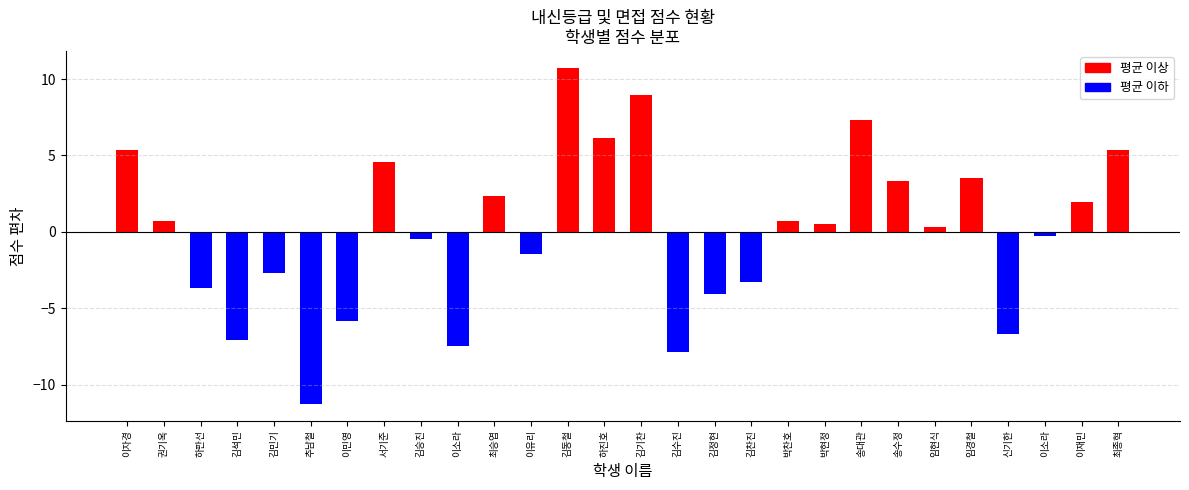

Count the number of data series in this chart.

1